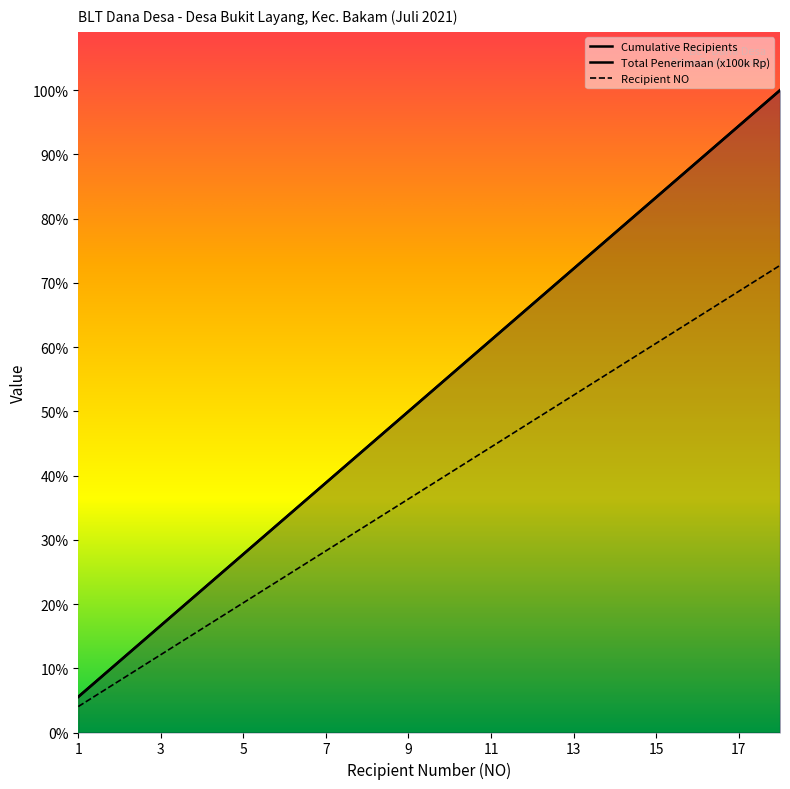

True or false: Recipient NO and Total Penerimaan (x100k Rp) cross at least once.

False